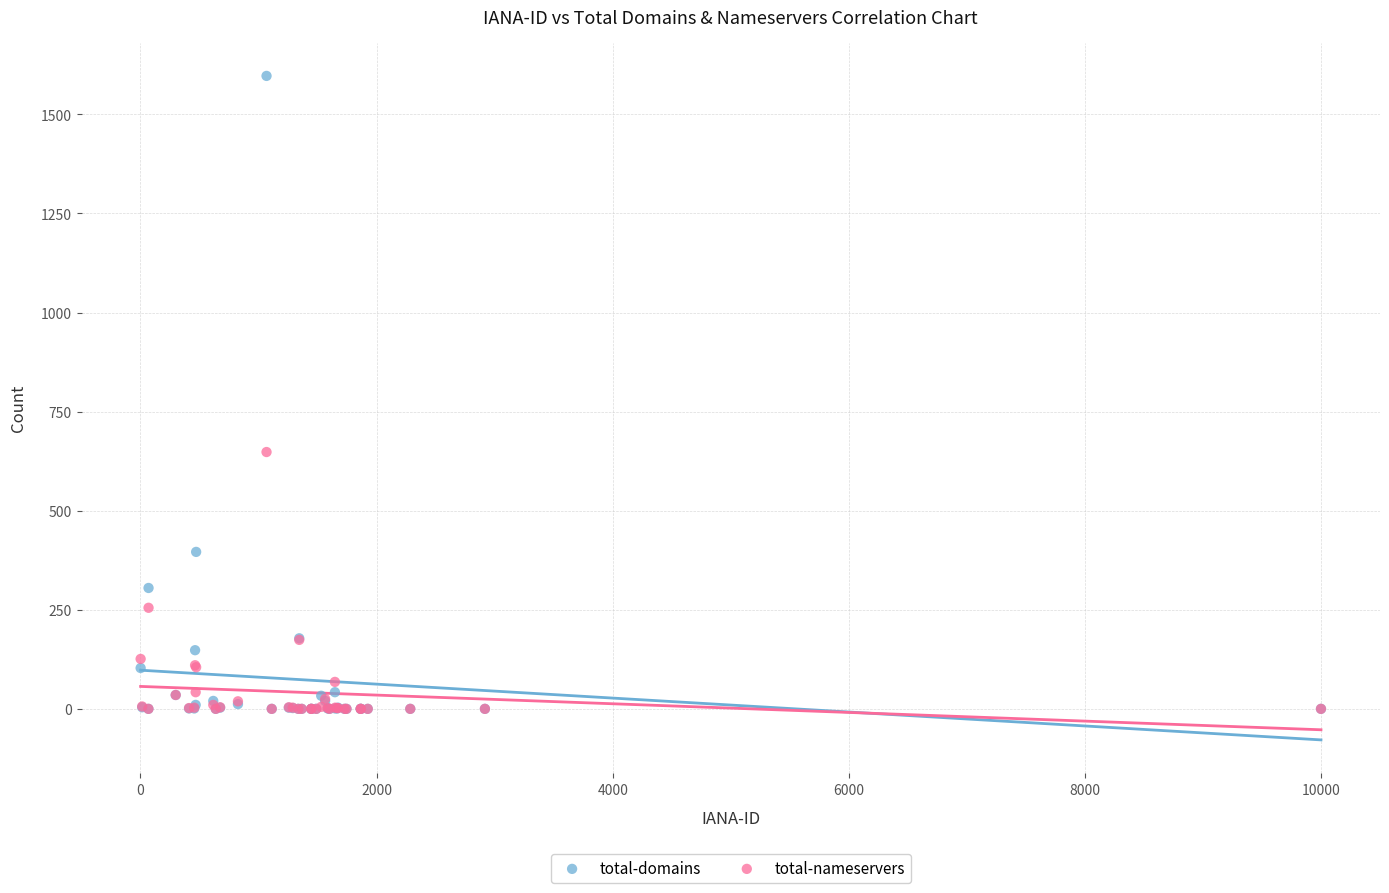

Which series has the largest Y range (max minus min)?

total-domains